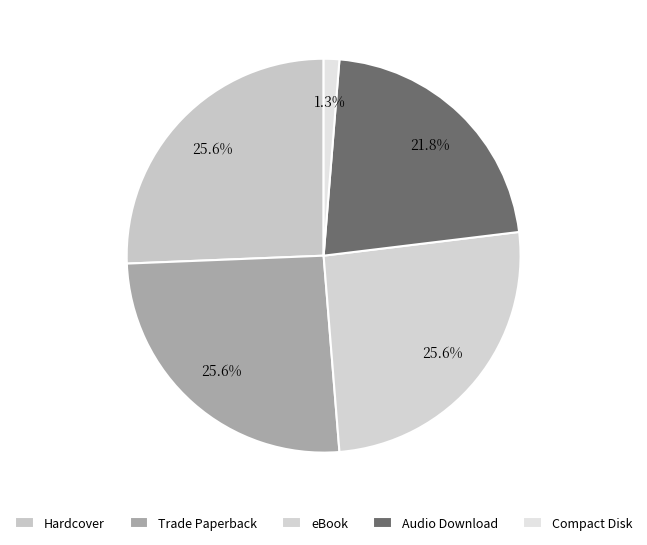

Count the number of slices in the pie.

5